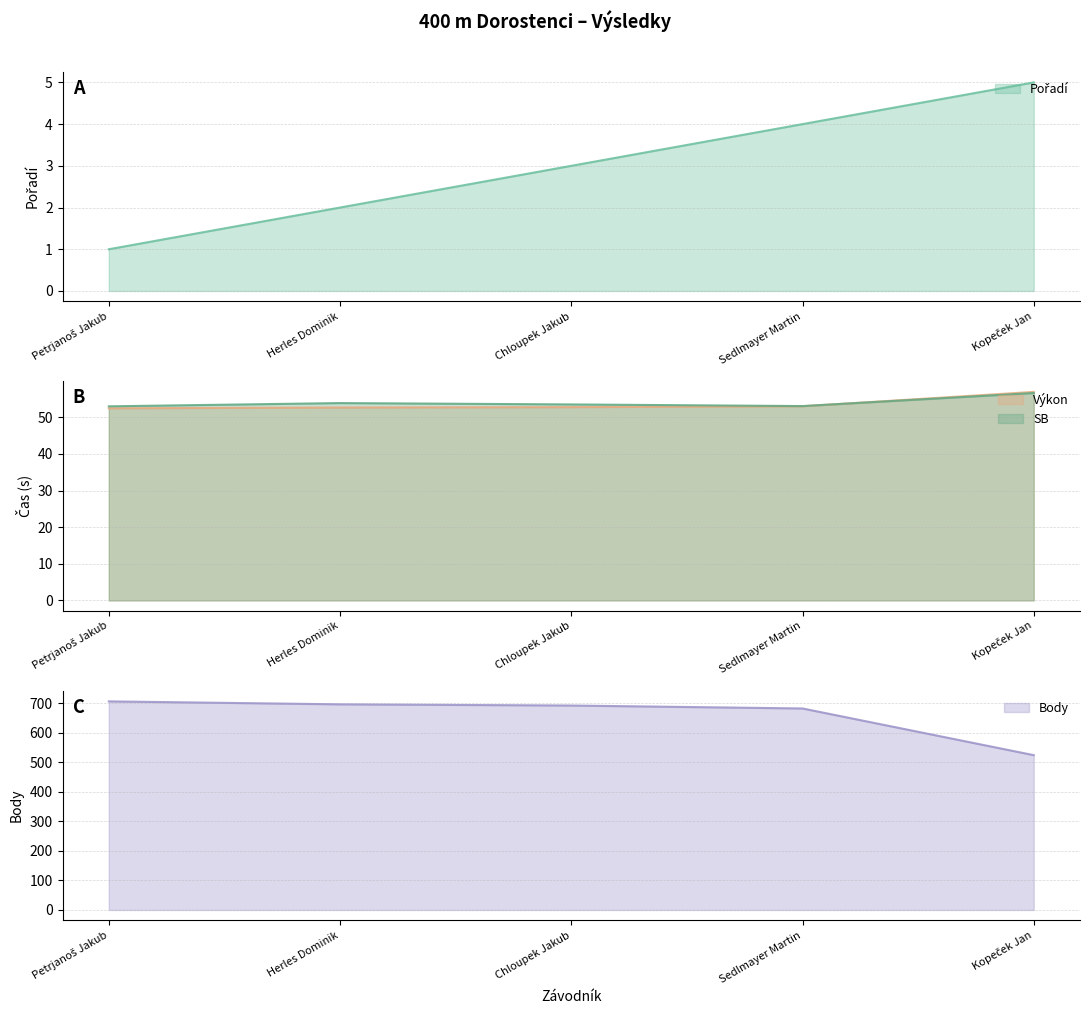

At which label does Body reach its minimum?

Kopeček Jan